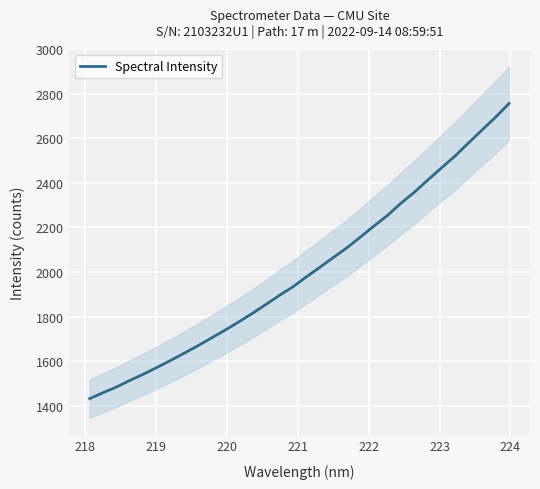

What is the average value?

2004.7